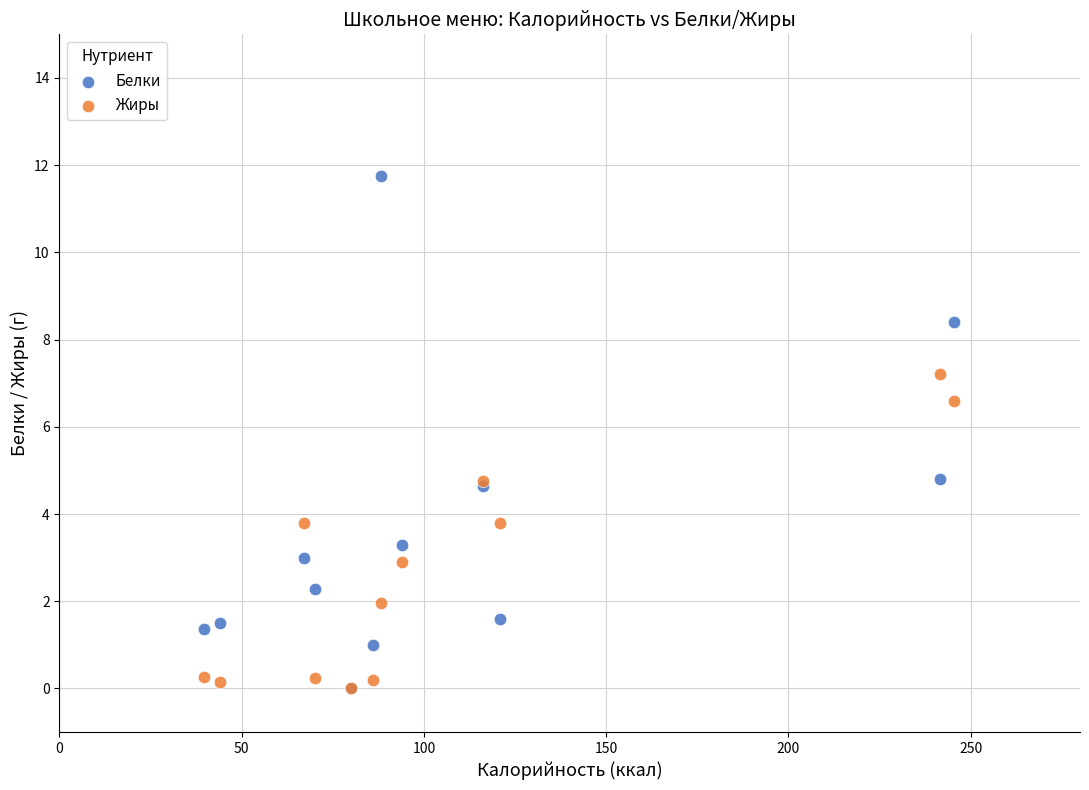

What are all the series names shown in the legend?

Белки, Жиры